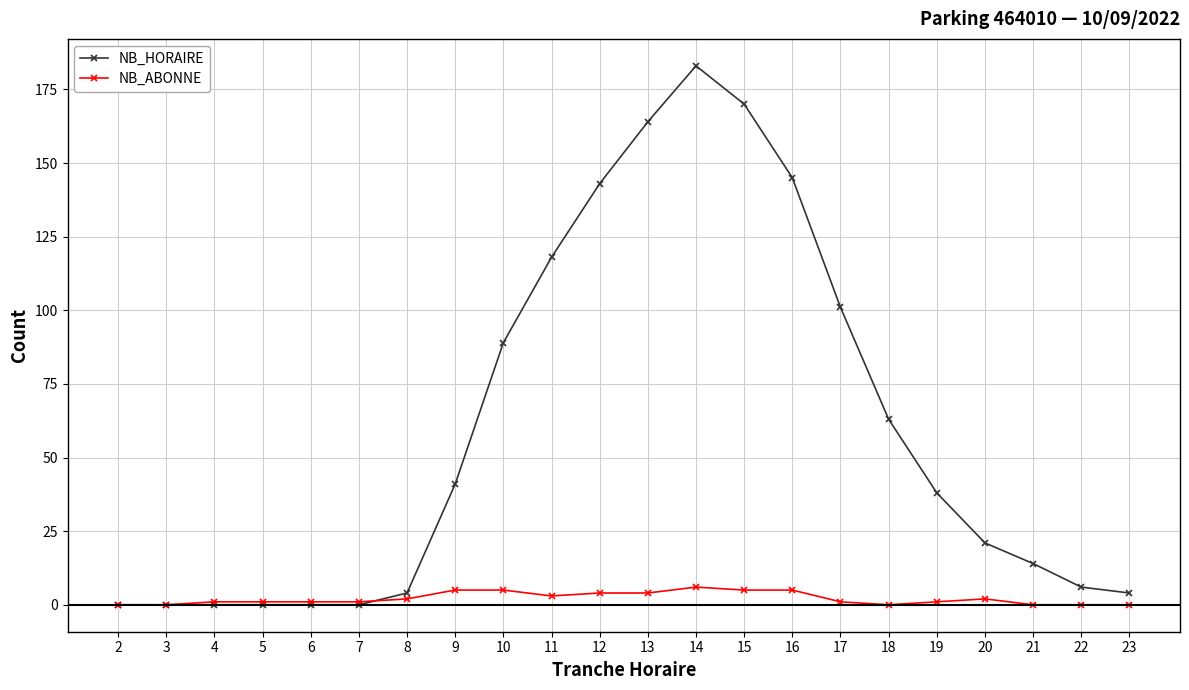

How many distinct data groups are displayed?

2